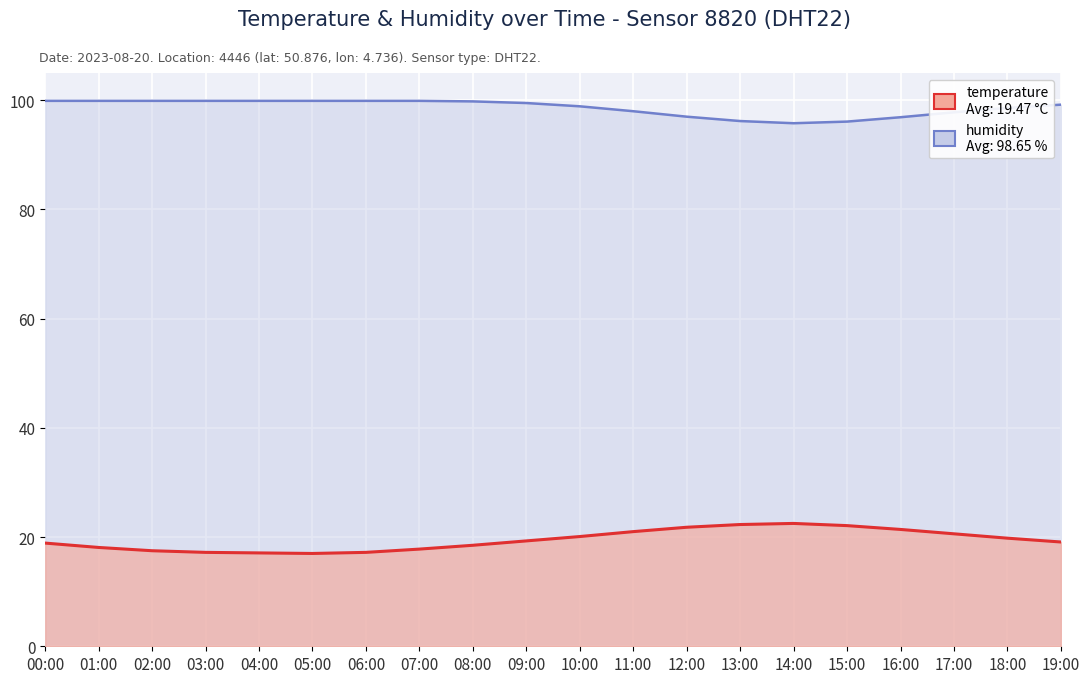

At 06:00, list the series in order from smallest to largest.

temperature, humidity